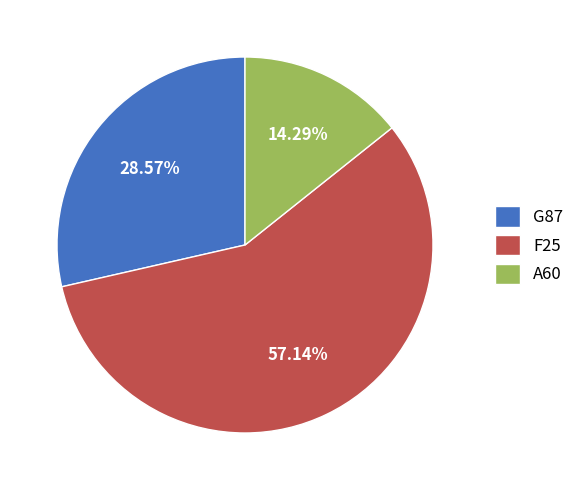

What percentage is the F25 slice, to the nearest percent?

57%